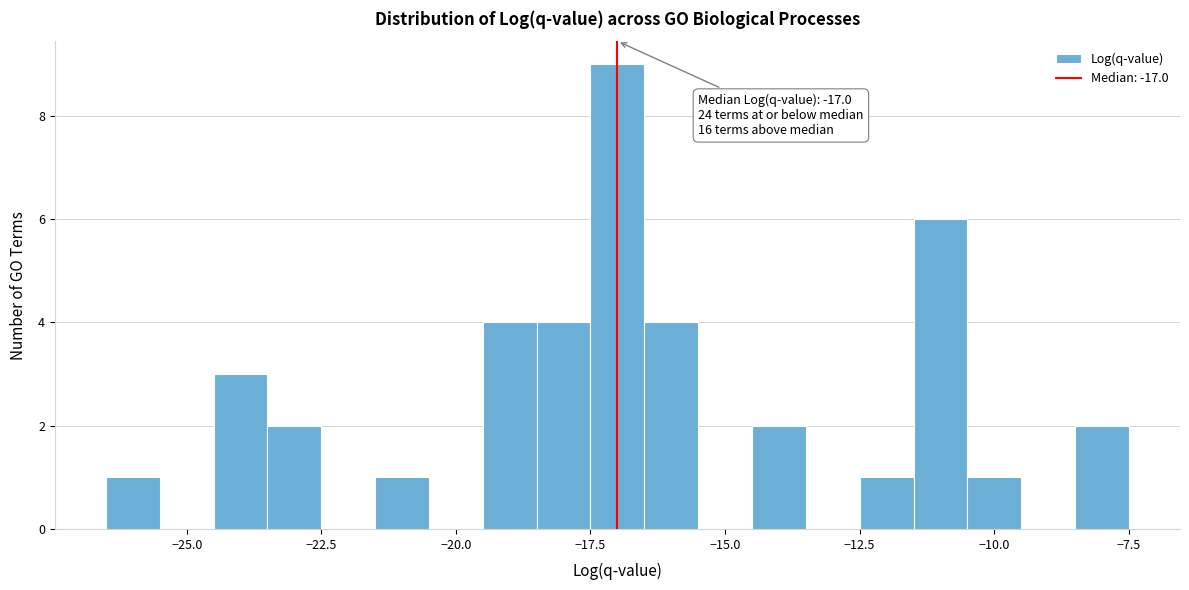

Read against the x-axis, roughly where is the centre of the tallest bar?

-17.0